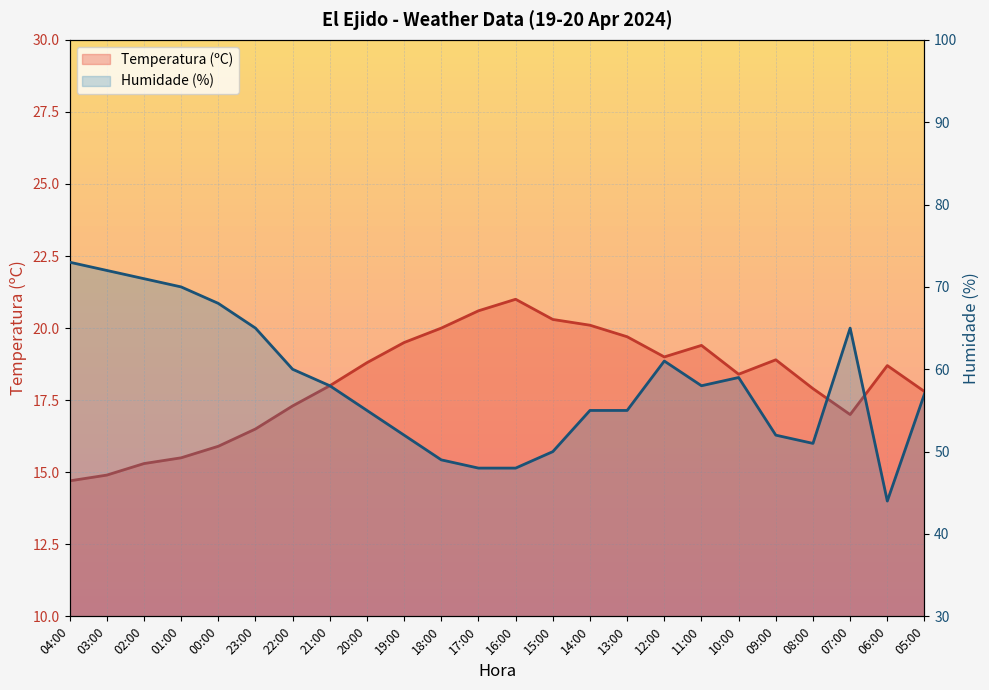

Reading left to right, list all the values displayed in this chart.

Temperatura (ºC): 14.7	14.9	15.3	15.5	15.9	16.5	17.3	18.0	18.8	19.5	20.0	20.6	21.0	20.3	20.1	19.7	19.0	19.4	18.4	18.9	17.9	17.0	18.7	17.8
Humidade (%): 73.0	72.0	71.0	70.0	68.0	65.0	60.0	58.0	55.0	52.0	49.0	48.0	48.0	50.0	55.0	55.0	61.0	58.0	59.0	52.0	51.0	65.0	44.0	57.0